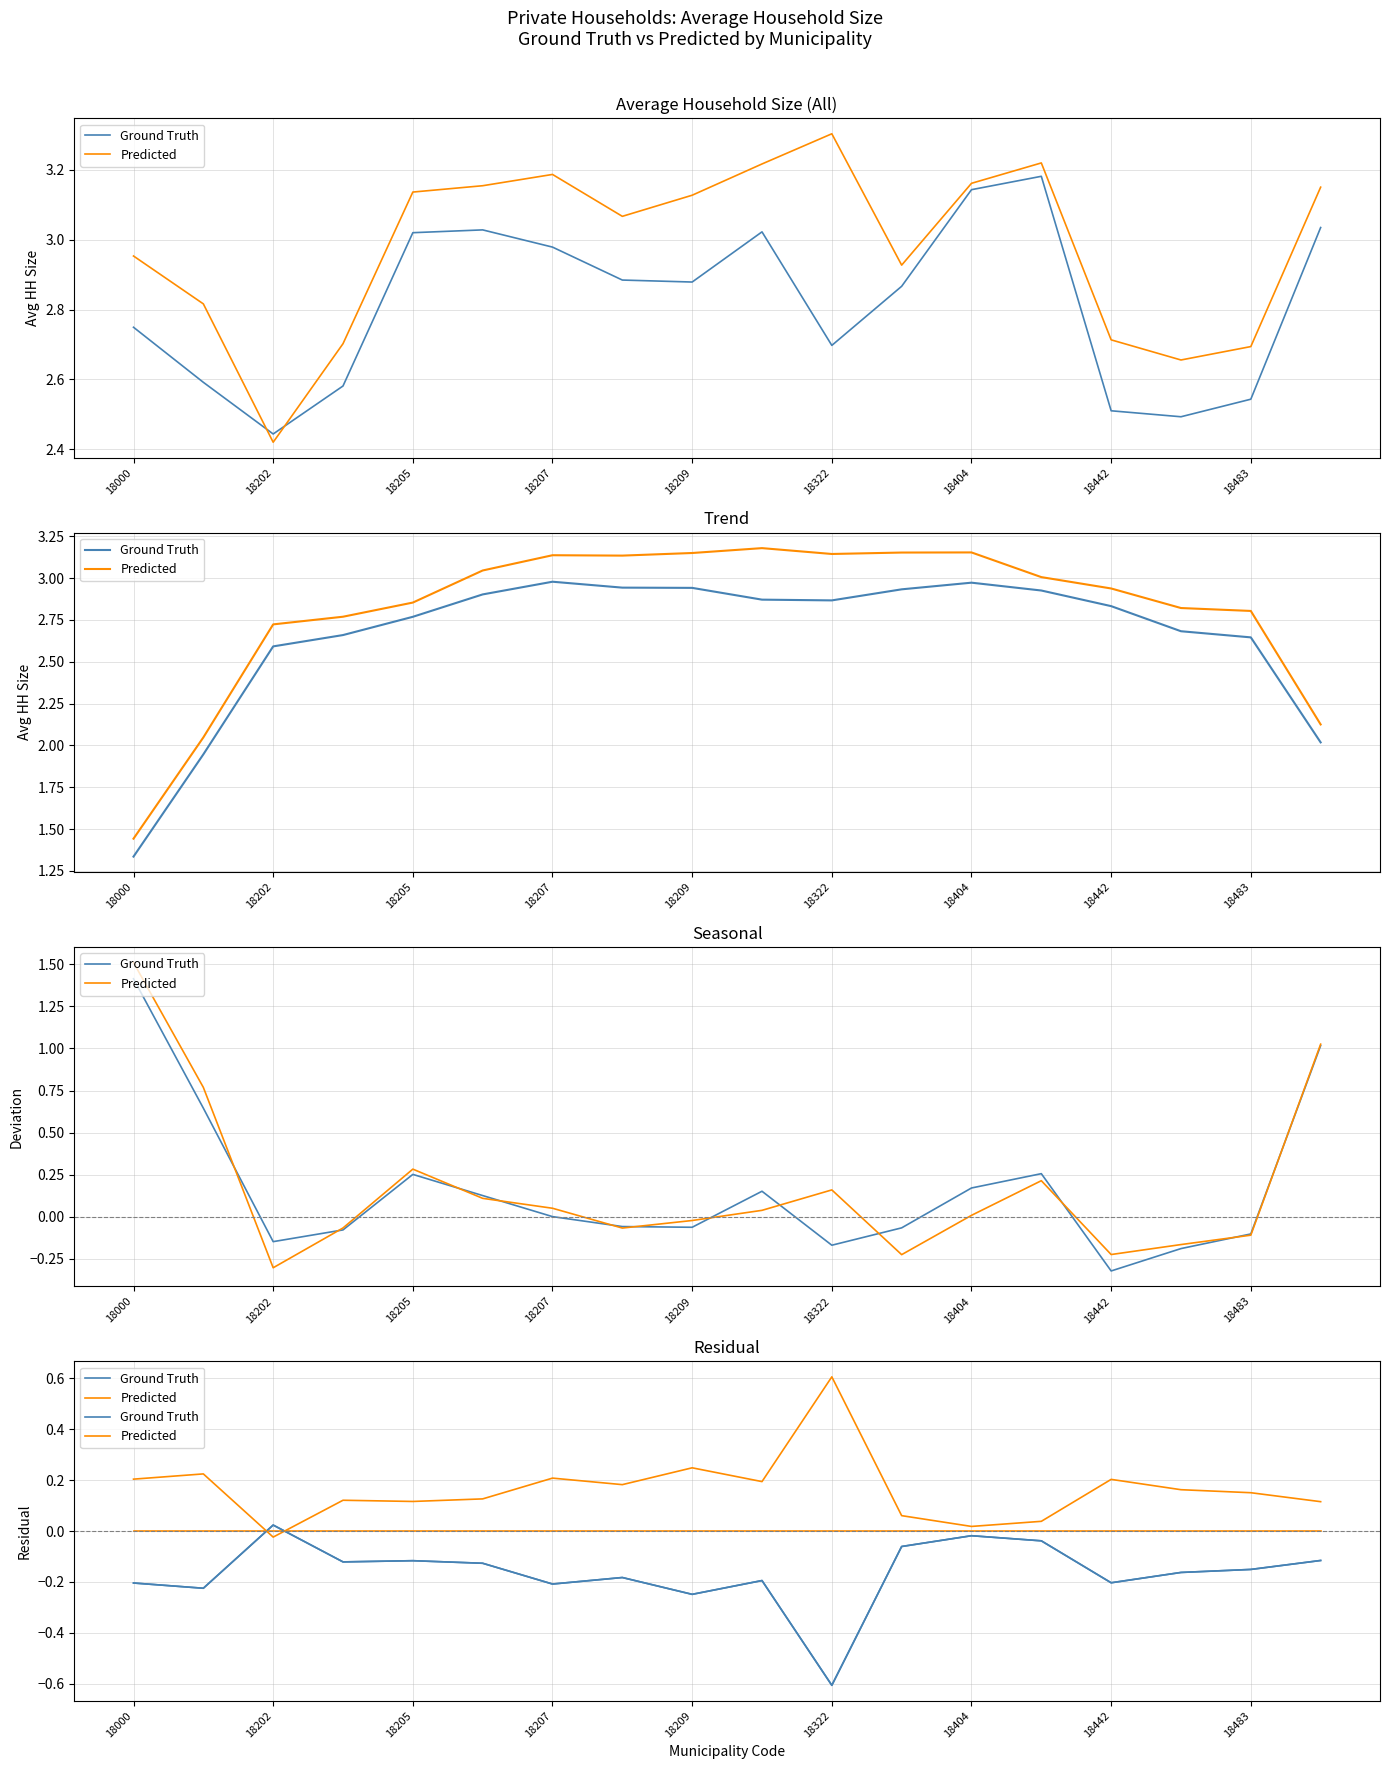

Is this an area chart (filled region under the line)?

No